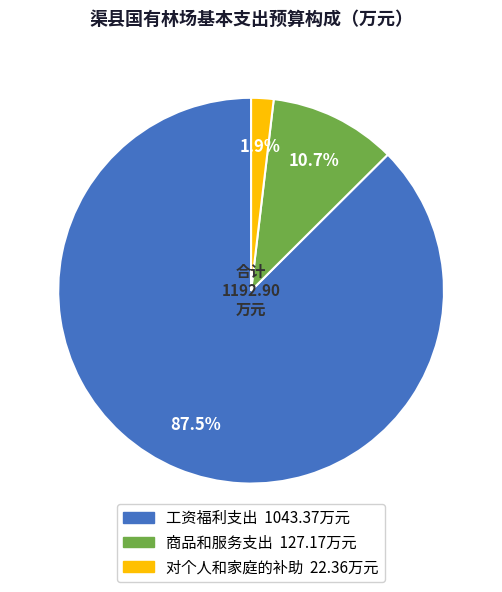

How much of the chart is everything except 对个人和家庭的补助?

98.1%